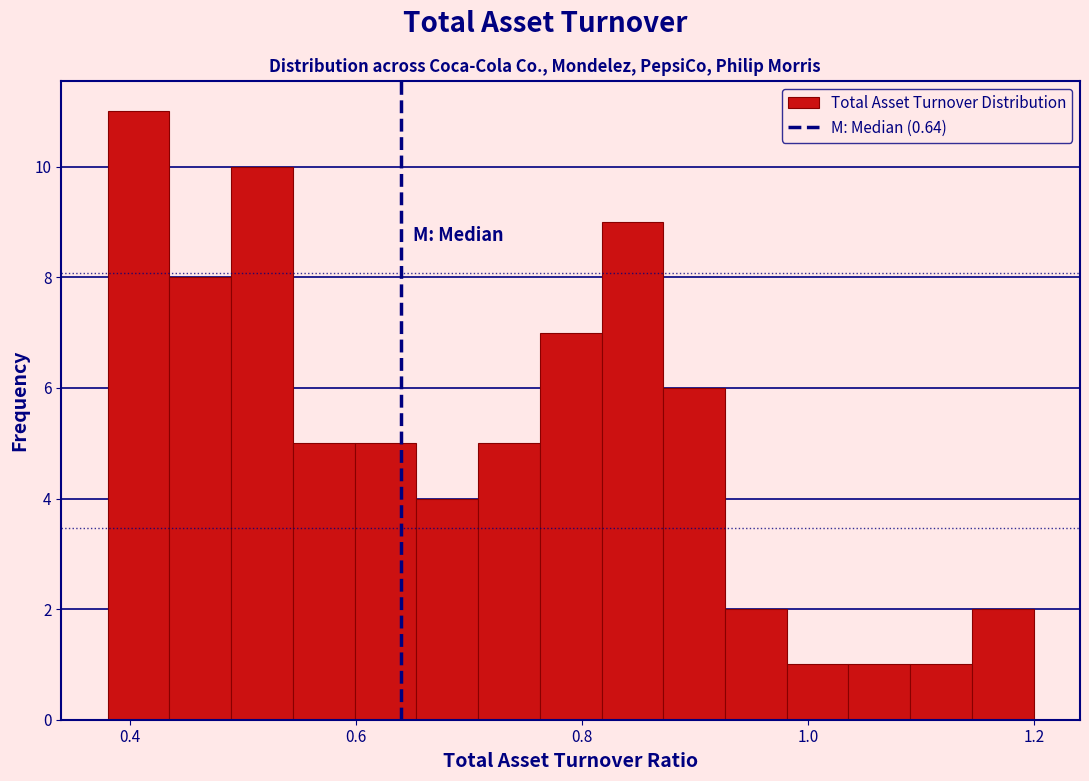

Read against the x-axis, roughly where is the centre of the tallest bar?

0.40